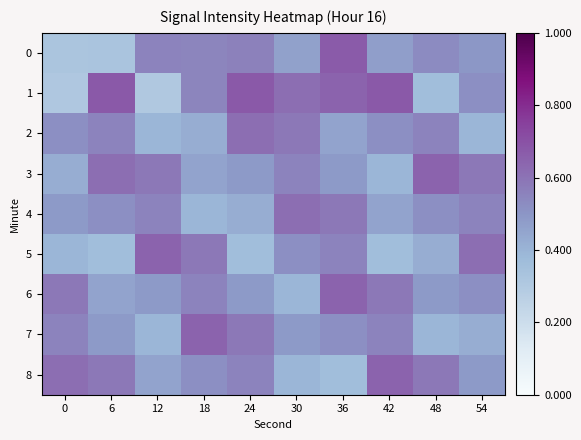

Reading right to left, transcribe all the data shown in this chart.

0: 54=0.5	48=0.5	42=0.5	36=0.7	30=0.5	24=0.6	18=0.5	12=0.6	6=0.3	0=0.3
1: 54=0.5	48=0.4	42=0.7	36=0.6	30=0.6	24=0.7	18=0.5	12=0.3	6=0.7	0=0.3
2: 54=0.4	48=0.6	42=0.5	36=0.5	30=0.6	24=0.6	18=0.4	12=0.4	6=0.6	0=0.5
3: 54=0.6	48=0.6	42=0.4	36=0.5	30=0.6	24=0.5	18=0.5	12=0.6	6=0.6	0=0.4
4: 54=0.6	48=0.5	42=0.5	36=0.6	30=0.6	24=0.4	18=0.4	12=0.6	6=0.5	0=0.5
5: 54=0.6	48=0.4	42=0.4	36=0.6	30=0.5	24=0.4	18=0.6	12=0.6	6=0.4	0=0.4
6: 54=0.5	48=0.5	42=0.6	36=0.6	30=0.4	24=0.5	18=0.6	12=0.5	6=0.5	0=0.6
7: 54=0.4	48=0.4	42=0.6	36=0.5	30=0.5	24=0.6	18=0.6	12=0.4	6=0.5	0=0.6
8: 54=0.5	48=0.6	42=0.6	36=0.4	30=0.4	24=0.6	18=0.5	12=0.5	6=0.6	0=0.6